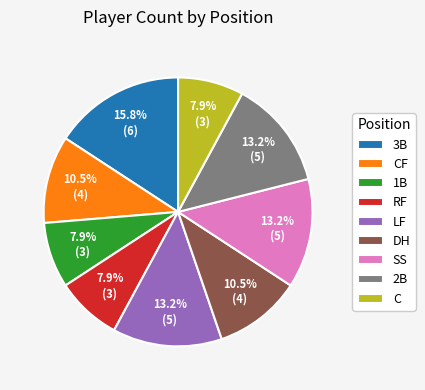

Is there a majority slice in this chart?

No